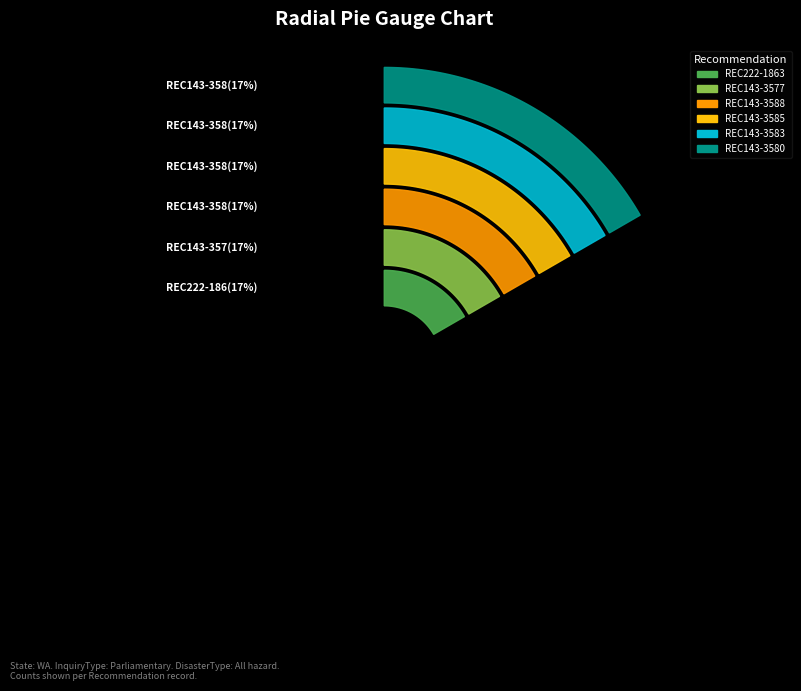

How many segments does this pie chart have?

6